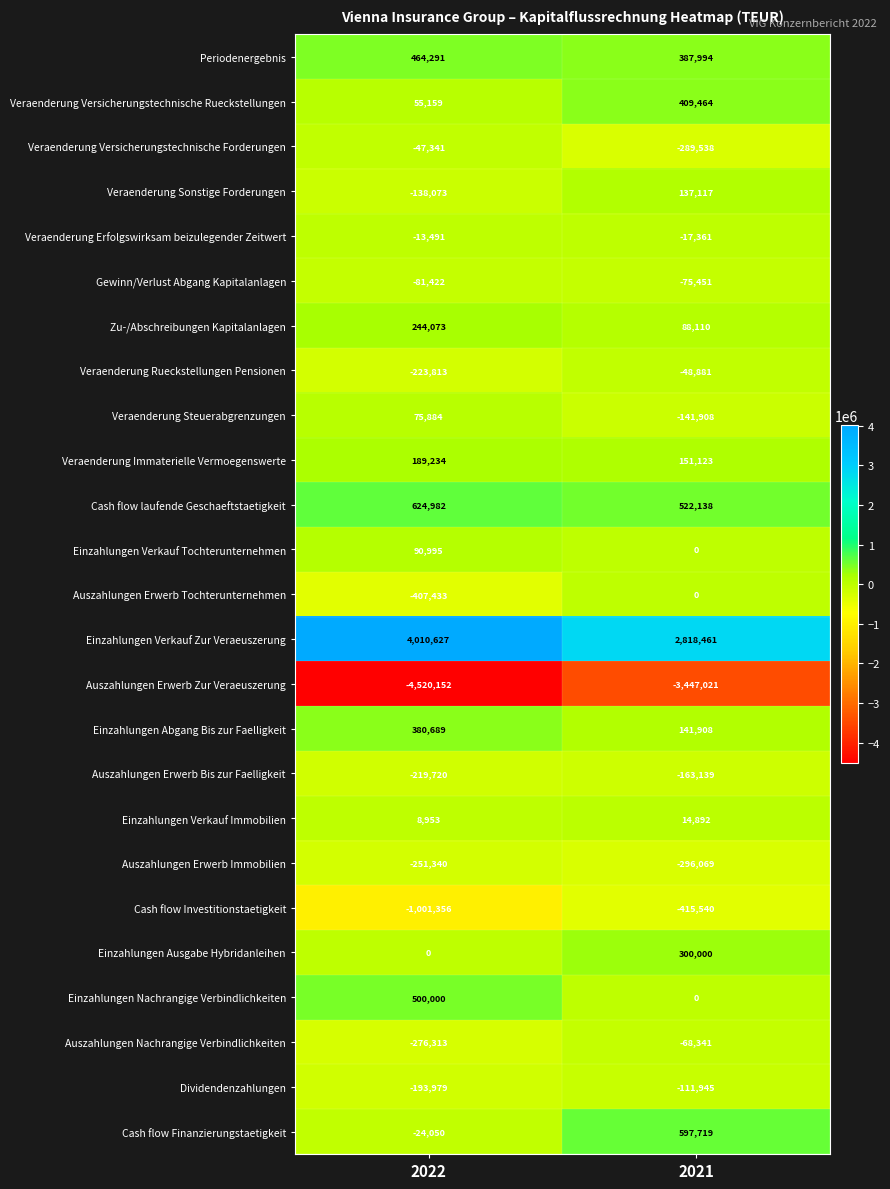

What is the minimum value shown in the chart?

-4520152